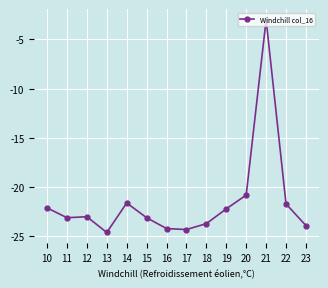

What is the change in value from 15 to 23?

-0.8